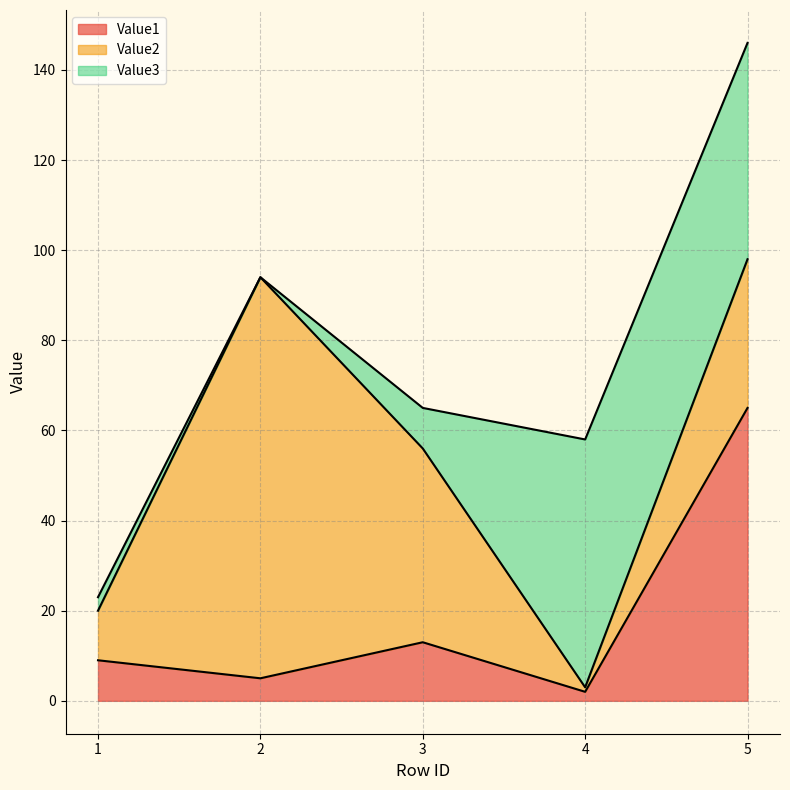

What is the total value across all series at 5?

146